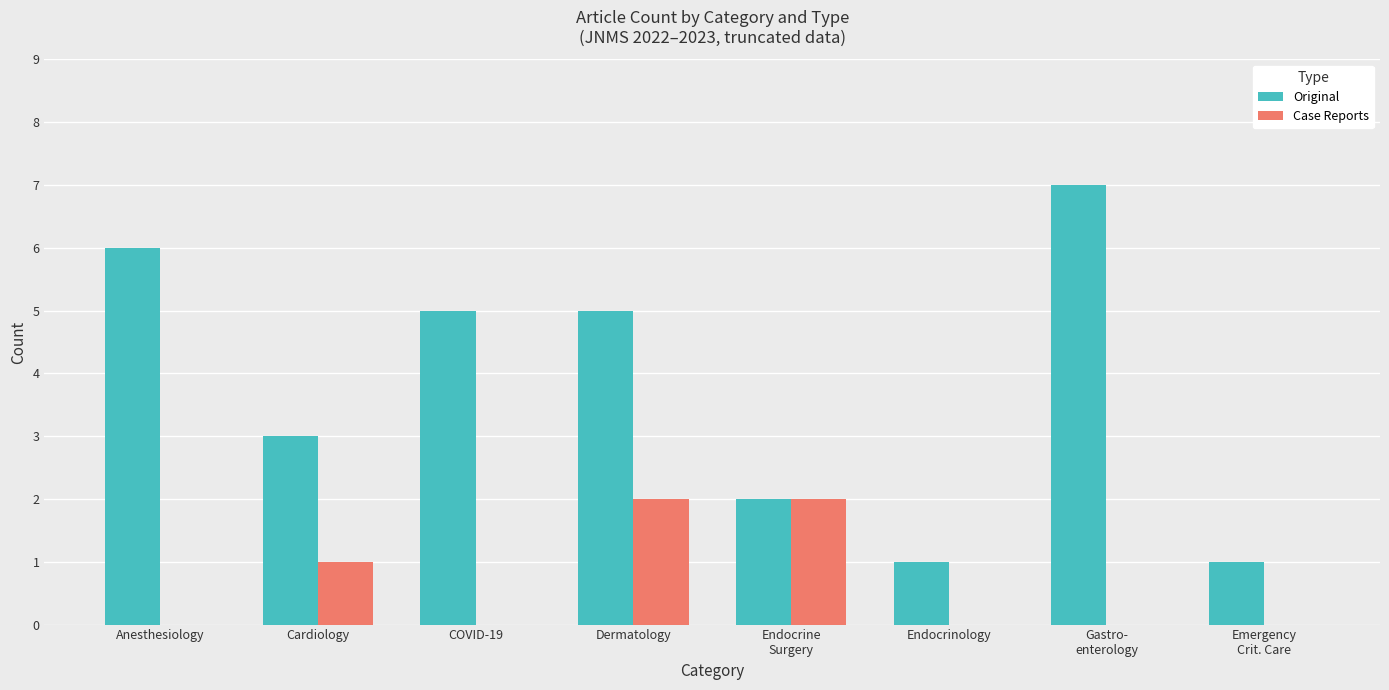

What is the total value across all series at Cardiology?

4